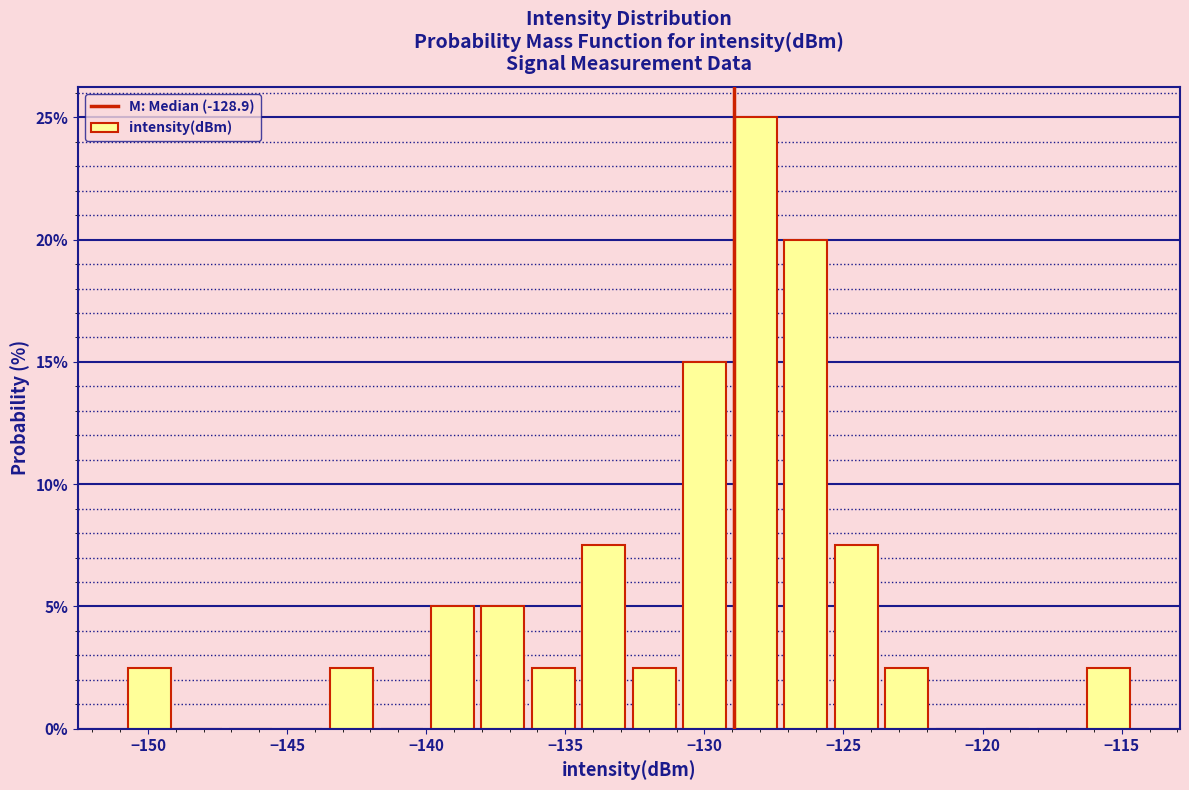

Read against the x-axis, roughly where is the centre of the tallest bar?

-128.0